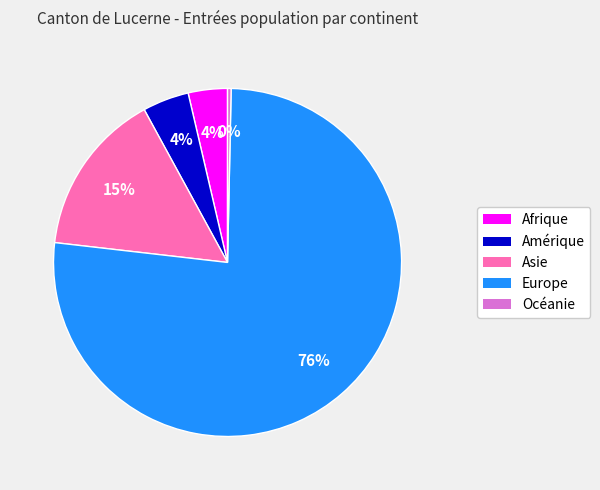

How many segments does this pie chart have?

5